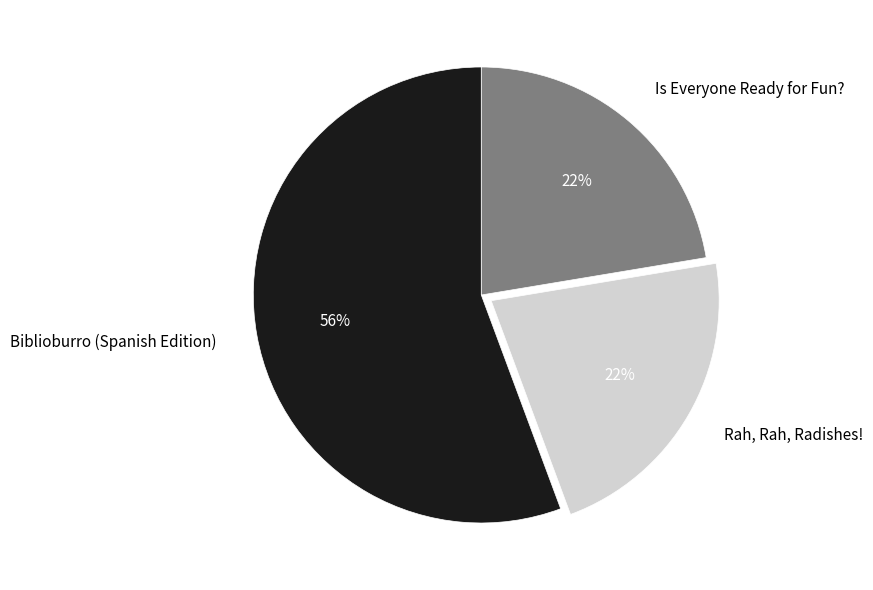

The Biblioburro (Spanish Edition) slice represents 44% of the pie. True or false?

False